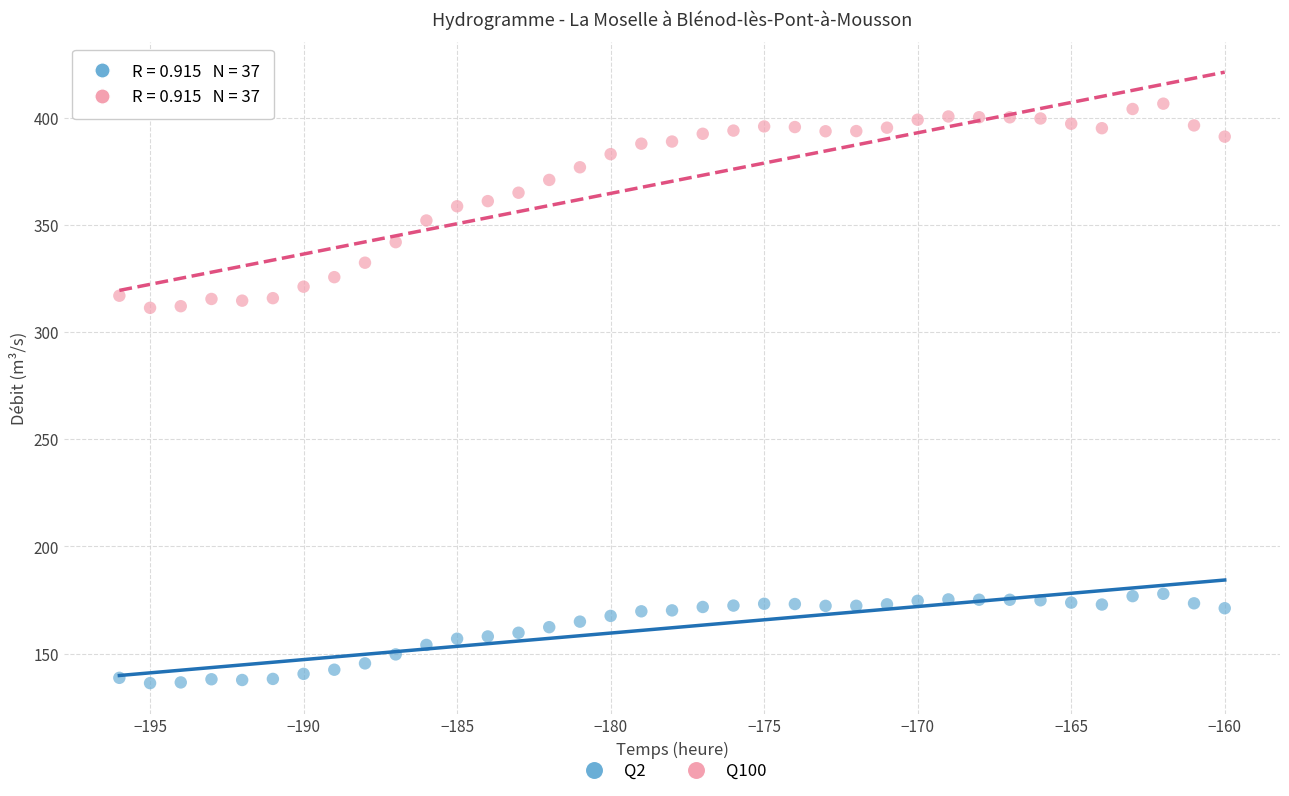

Which series reaches the minimum Y coordinate?

Q2